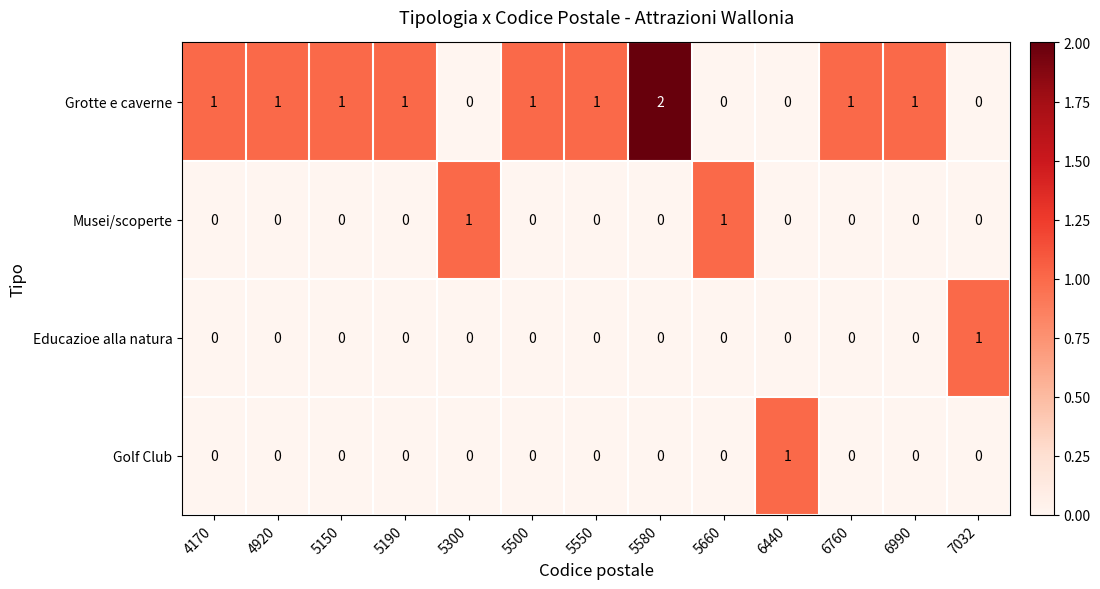

Count the Golf Club values in the range 0 to 1.

13